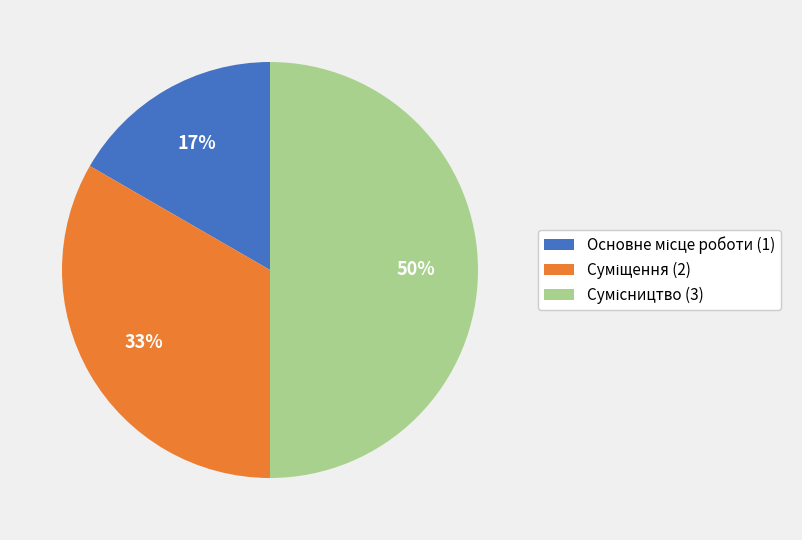

To the nearest percent, what is the difference between the largest and smallest slice percentages?

33%